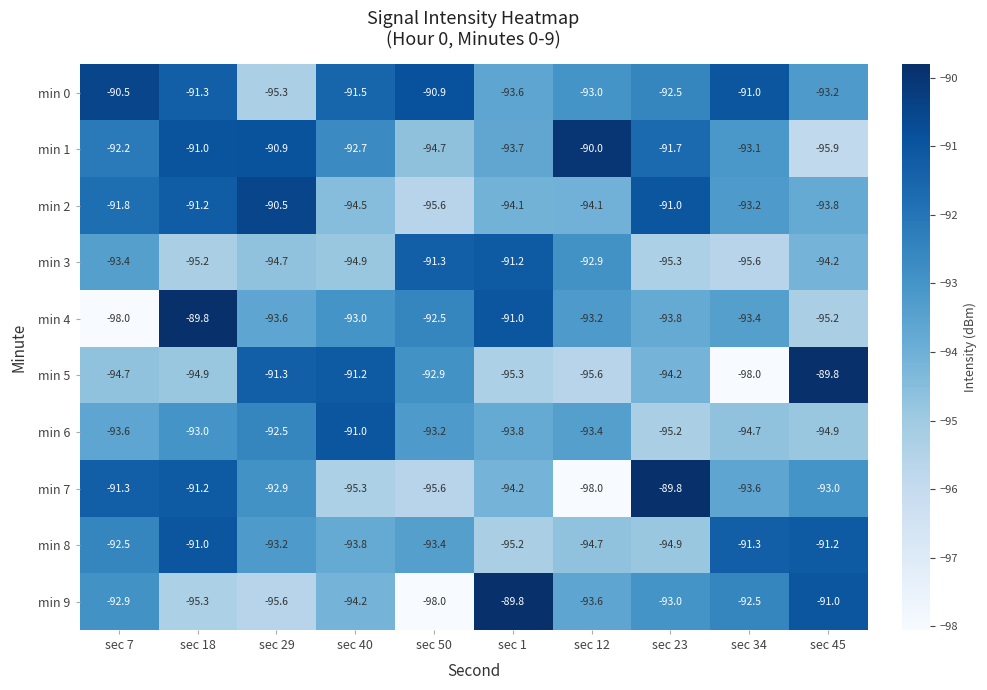

What is the lowest value of the min 7 series?

-98.0